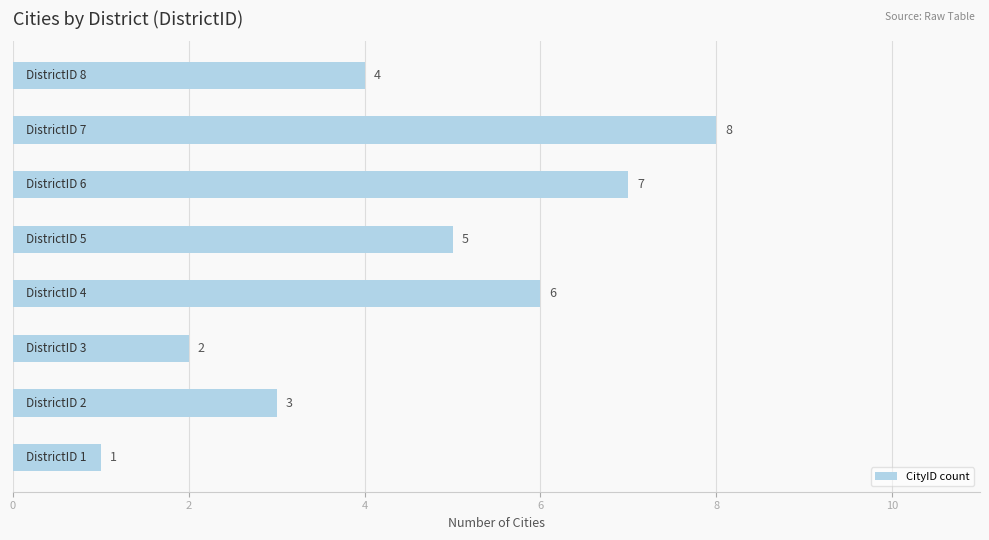

Are the bars horizontal?

Yes